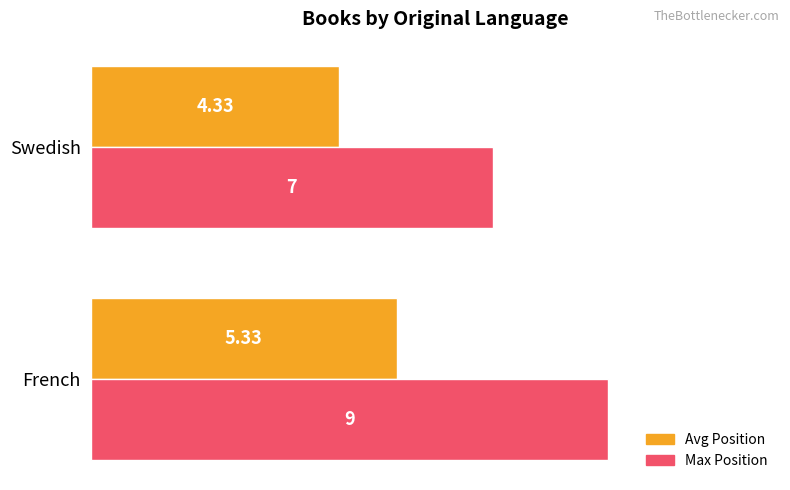

List the series in order of their overall mean, lowest first.

Avg Position, Max Position